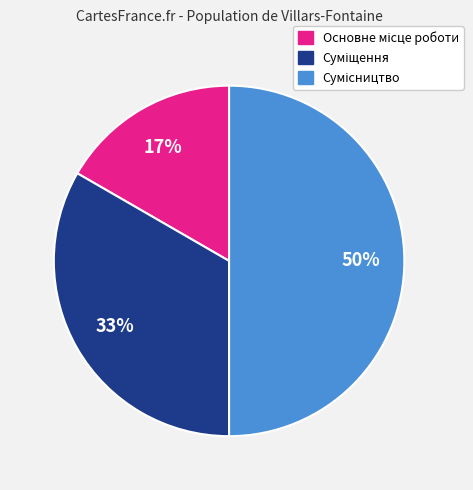

To the nearest percent, what is the average slice percentage?

33%